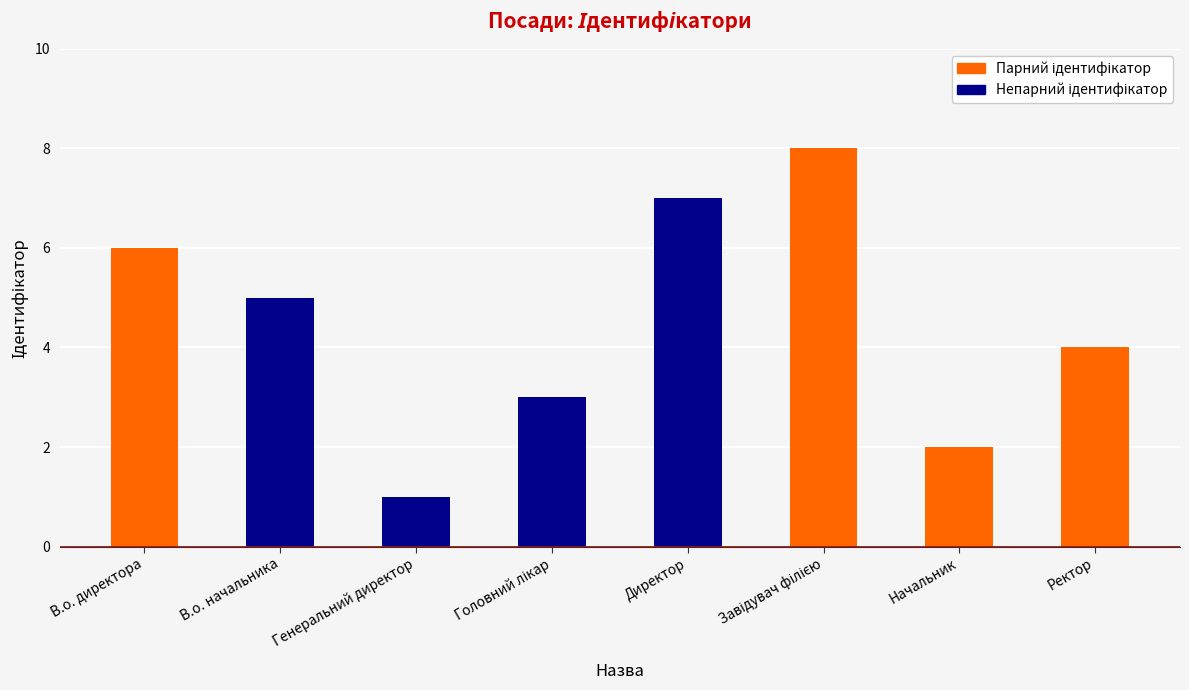

Where is the data nearest to the value 4?

Ректор